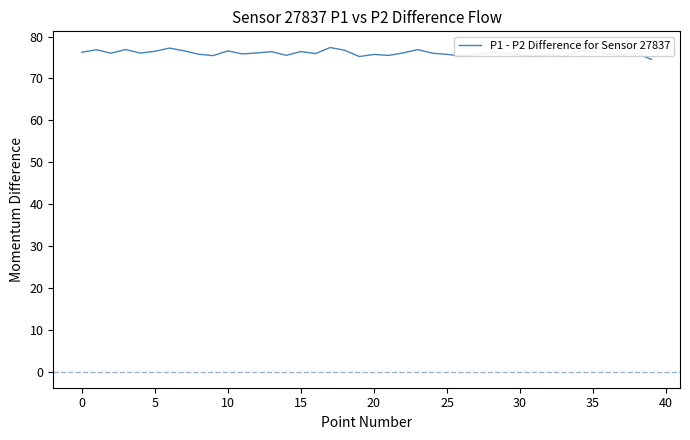

What is the minimum value shown in the chart?

74.5